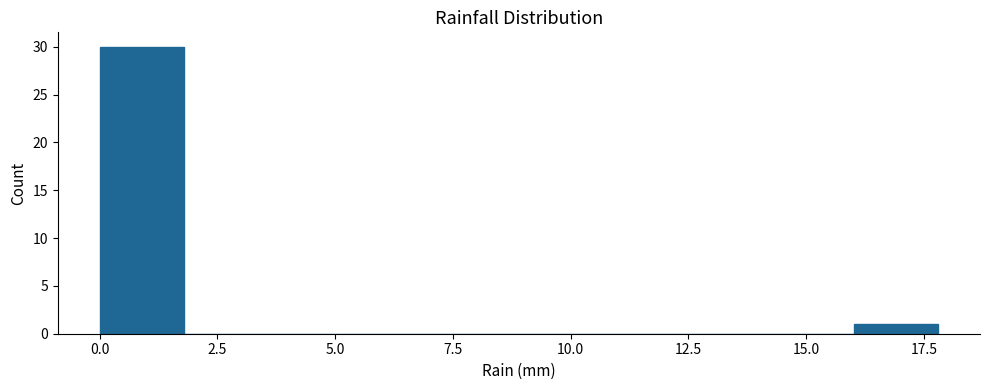

Around what value on the x-axis is the tallest bar? Give the approximate position of its centre, as read against the axis.

1.0